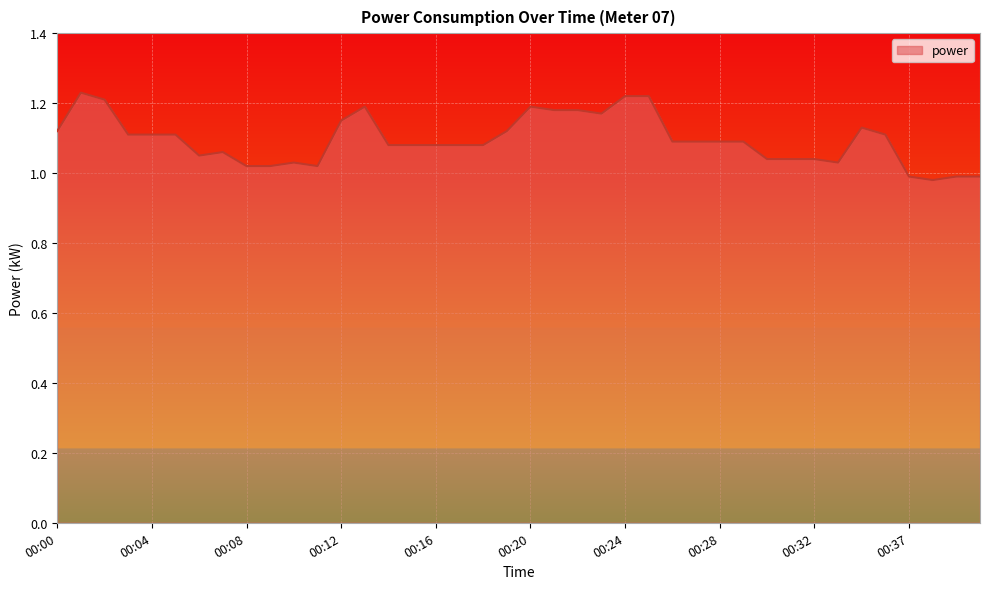

Is this an area chart (filled region under the line)?

Yes